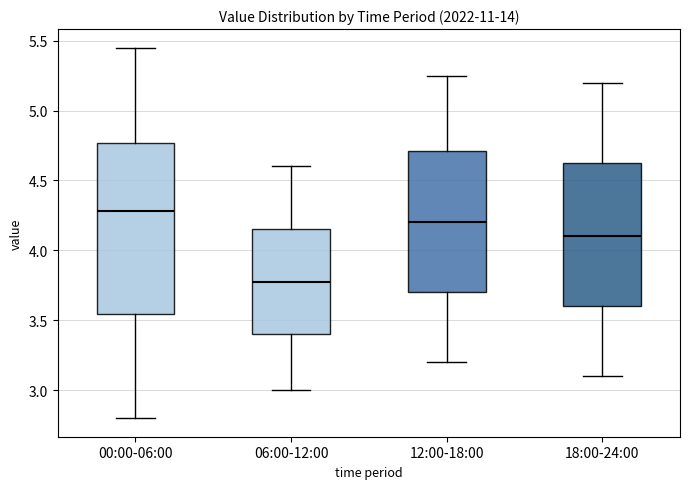

Reading left to right, read every box against the y-axis: the position of its median line, the range the box covers, and the ends of its whiskers. The values are not printed on the chart, so give them approximately, as read against the axis.

00:00-06:00: median 4.30, box 3.55 to 4.75, whiskers 2.80 to 5.45
06:00-12:00: median 3.80, box 3.40 to 4.15, whiskers 3.00 to 4.60
12:00-18:00: median 4.20, box 3.70 to 4.70, whiskers 3.20 to 5.25
18:00-24:00: median 4.10, box 3.60 to 4.65, whiskers 3.10 to 5.20